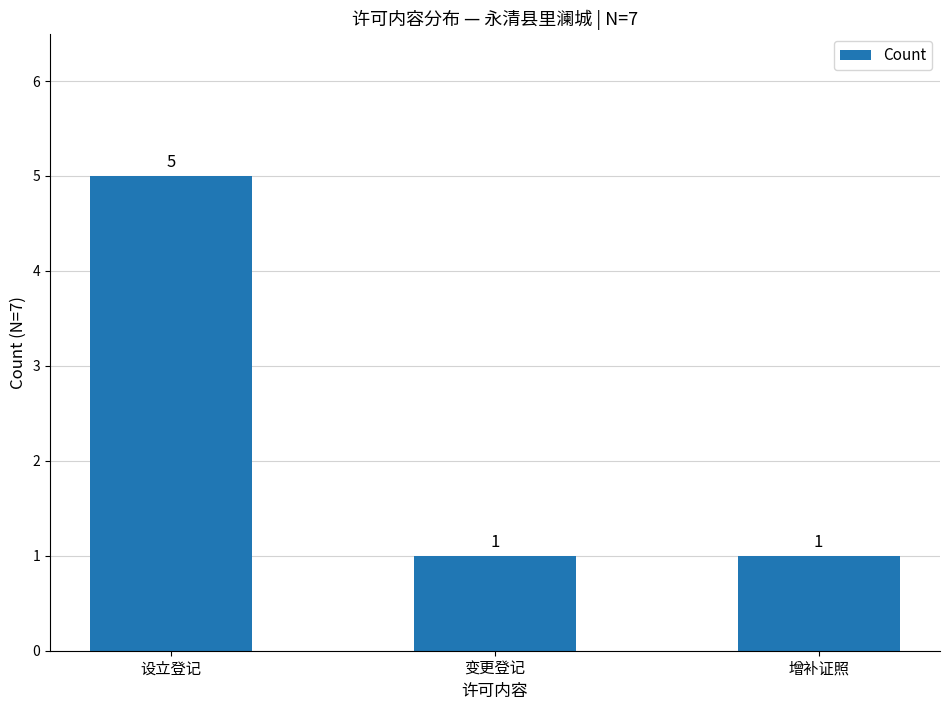

What value does the data have at 增补证照?

1